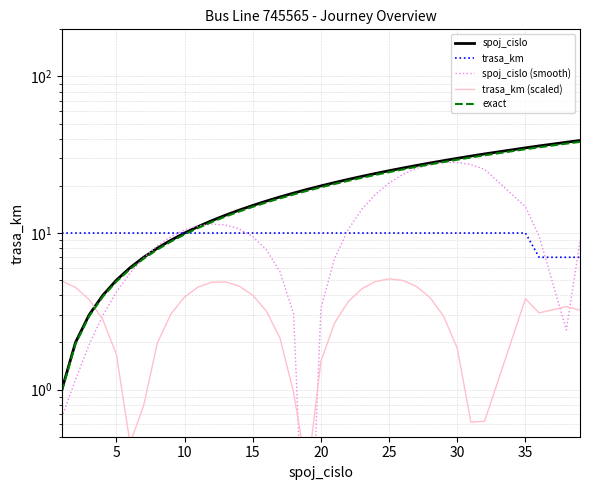

True or false: exact has more than 1 points higher than both neighbors.

False